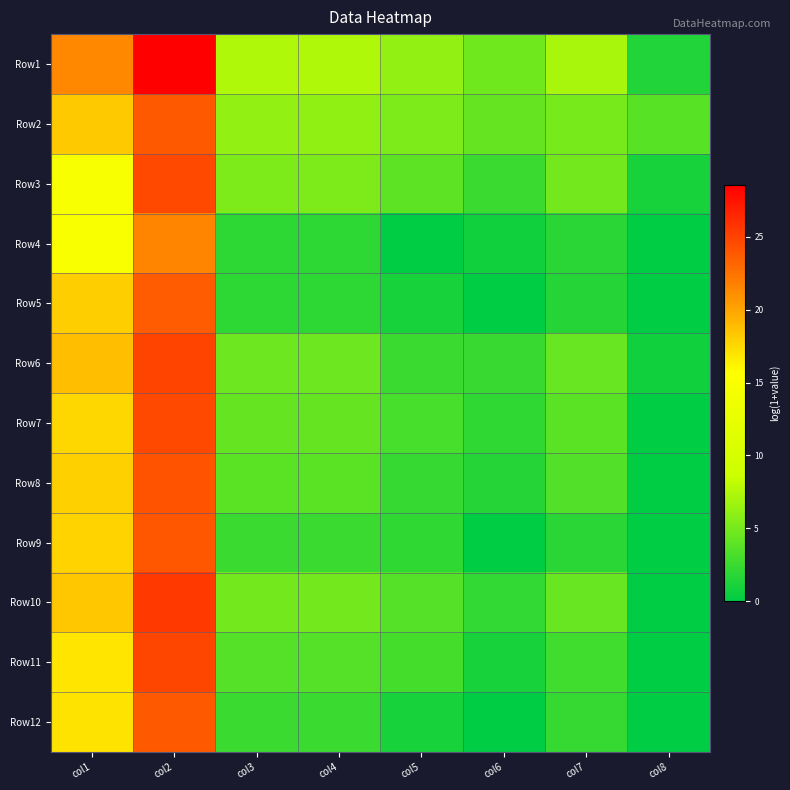

Which label corresponds to the smallest value in the chart?

col5